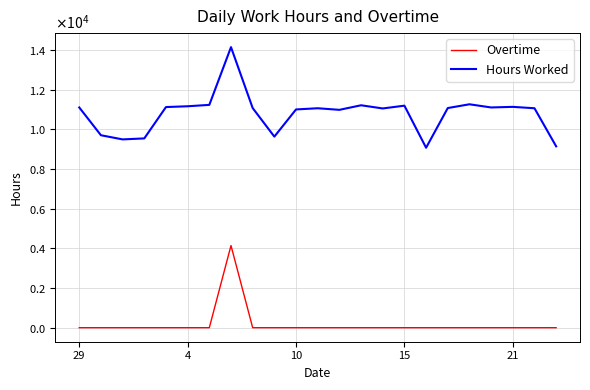

True or false: Overtime and Hours Worked cross at least once.

False